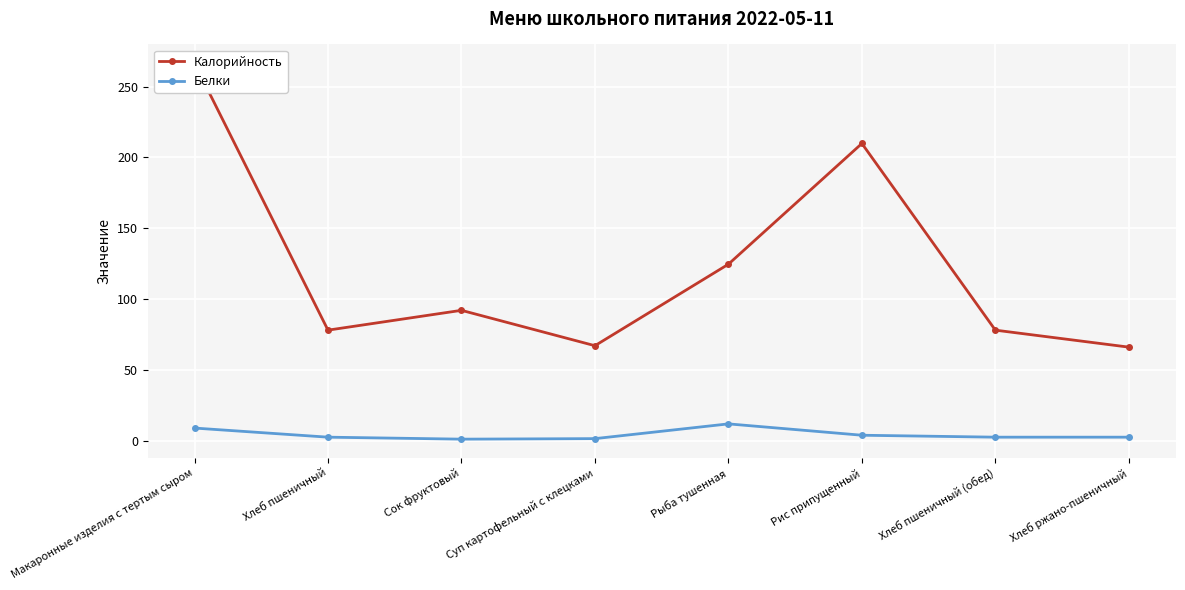

Rank the series at Хлеб пшеничный (обед) from lowest to highest value.

Белки, Калорийность